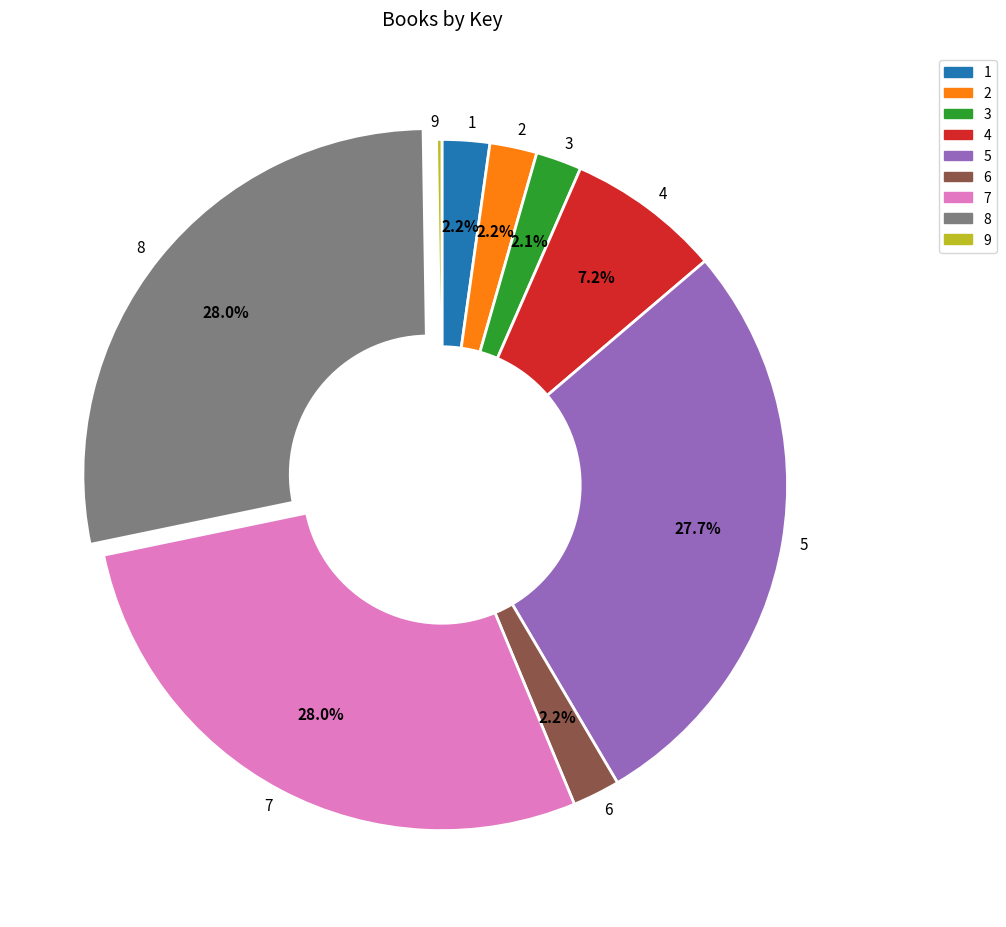

Is there a majority slice in this chart?

No